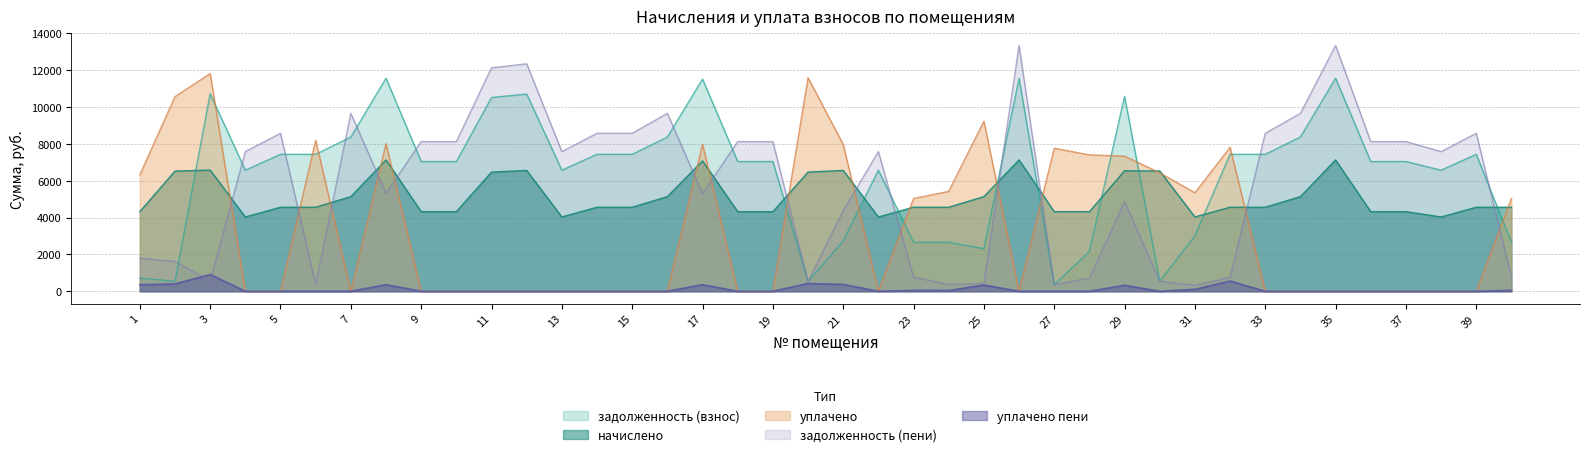

What is the average value of the задолженность (взнос) series?

6383.3